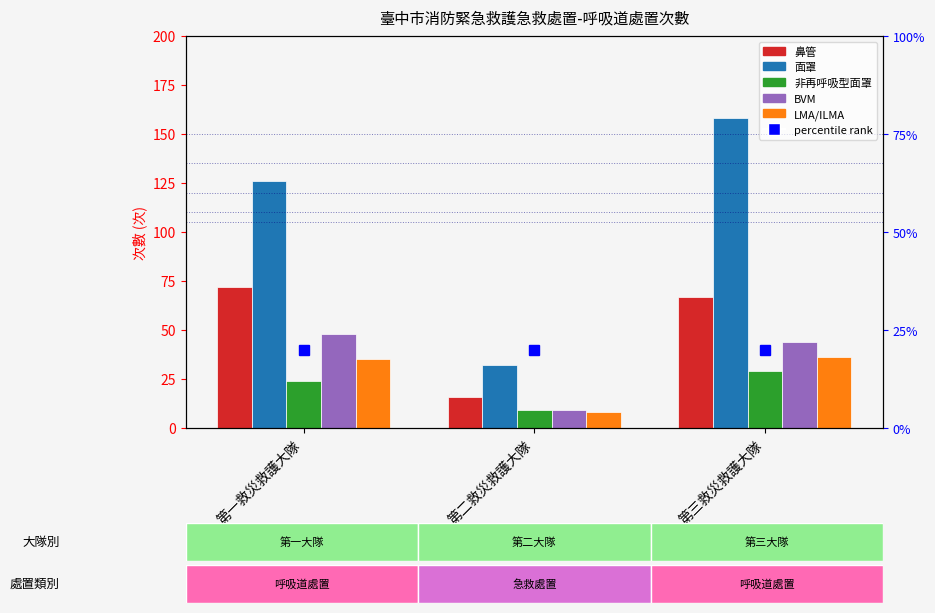

True or false: 非再呼吸型面罩 has a value of 9 at 第二救災救護大隊.

True